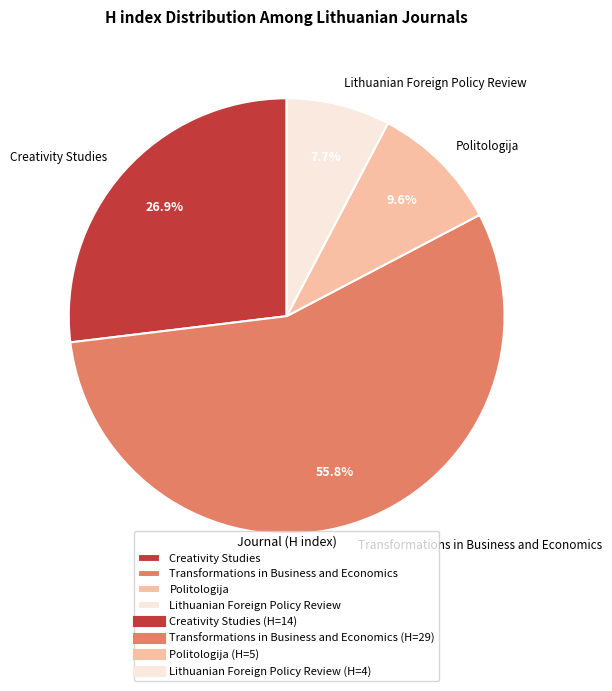

Combined, what portion of the pie is Lithuanian Foreign Policy Review and Politologija?

17.3%